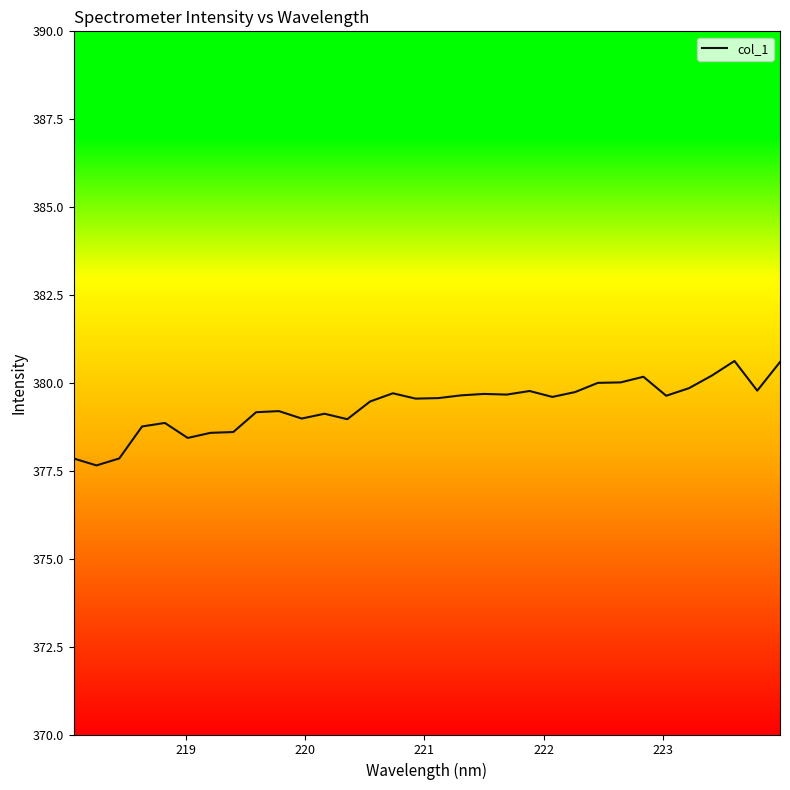

What is the greatest value displayed?

380.6